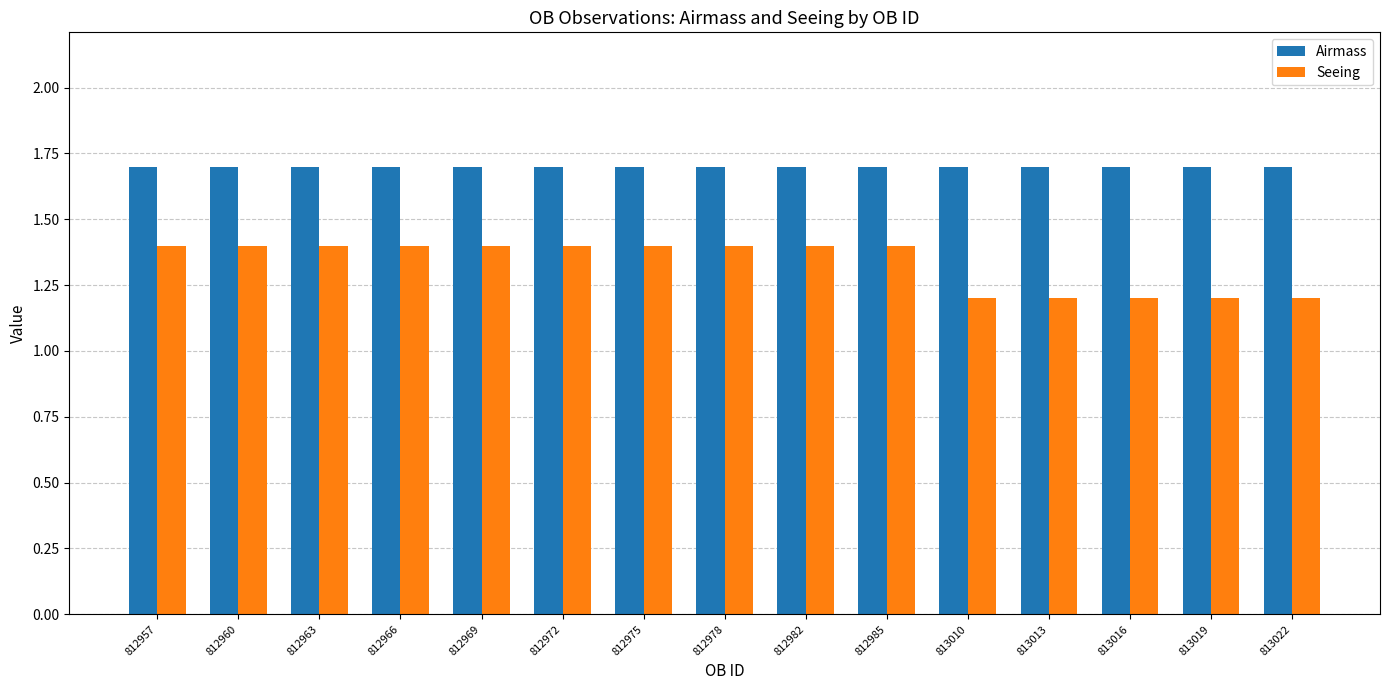

What is the value of the Airmass bar at the 13th from the left?

1.7